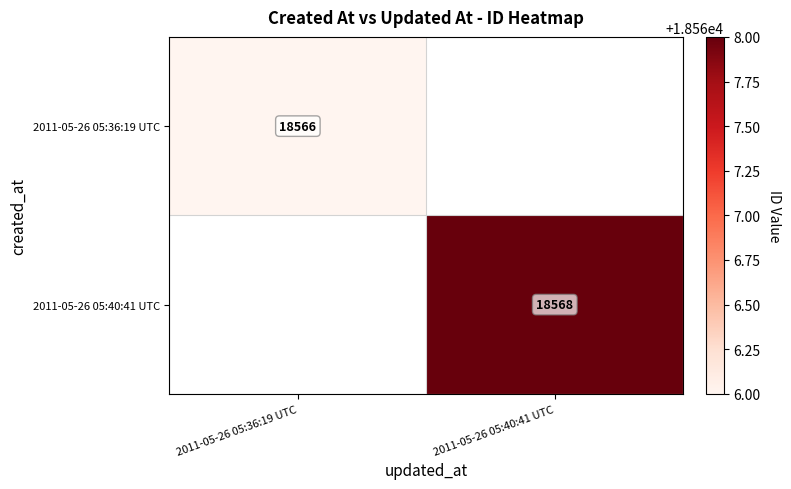

What is the maximum value for 2011-05-26 05:36:19 UTC?

18566.0